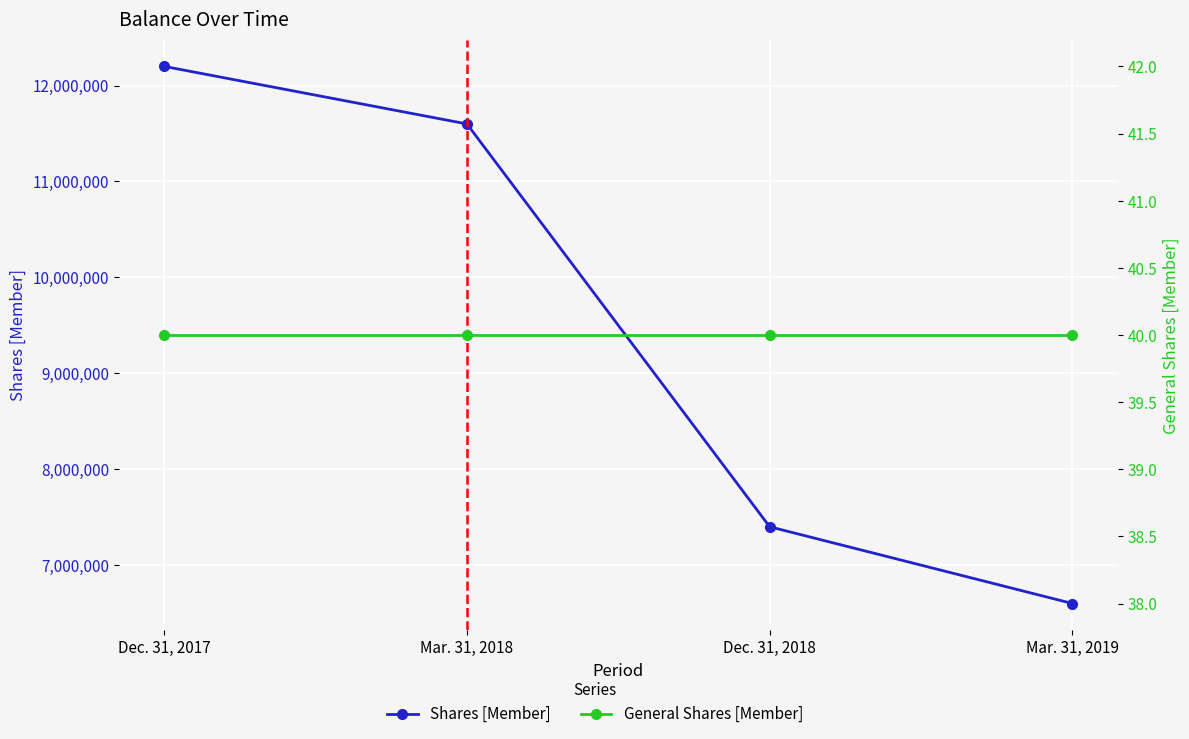

What is the sum of the General Shares [Member] values at Dec. 31, 2017 and Dec. 31, 2018?

80